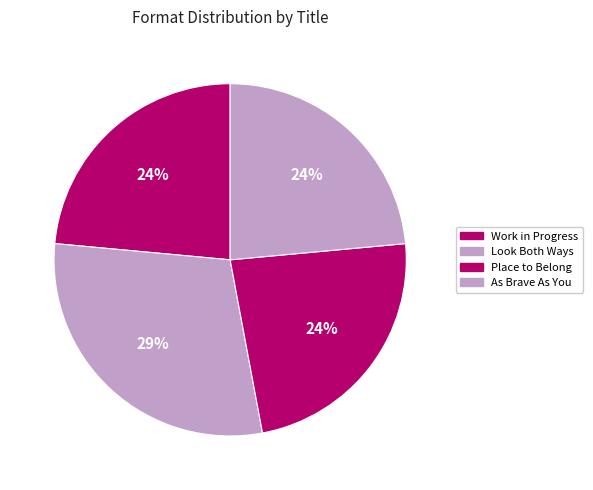

How many segments does this pie chart have?

4